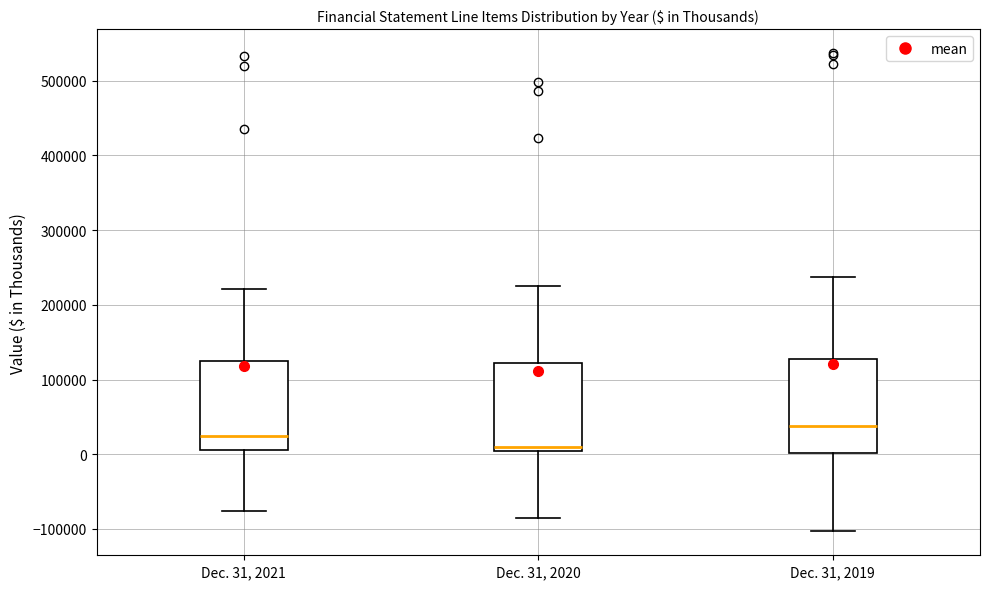

Reading left to right, read every box against the y-axis: the position of its median line, the range the box covers, and the ends of its whiskers. The values are not printed on the chart, so give them approximately, as read against the axis.

Dec. 31, 2021: median 20000, box 10000 to 130000, whiskers -80000 to 220000
Dec. 31, 2020: median 10000, box 0 to 120000, whiskers -90000 to 220000
Dec. 31, 2019: median 40000, box 0 to 130000, whiskers -100000 to 240000